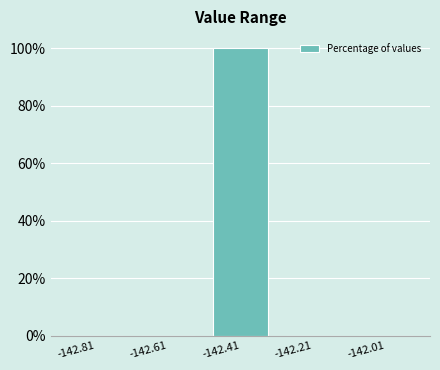

Reading left to right, transcribe this chart: for each bar, give the range it covers on the x-axis and its height. Neither the bar edges nor the heights are printed on the chart, so give them approximately, as read against the axes.

-142.91 to -142.71: 0
-142.71 to -142.51: 0
-142.51 to -142.31: 100
-142.31 to -142.11: 0
-142.11 to -141.91: 0